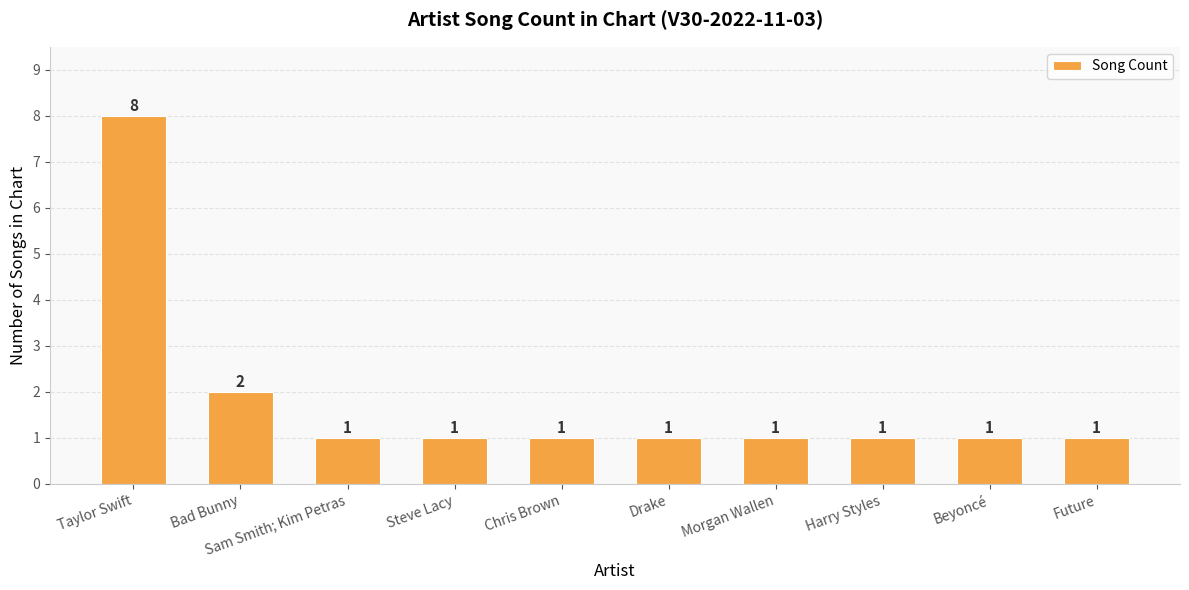

Reading left to right, extract all data points from this chart.

8	2	1	1	1	1	1	1	1	1